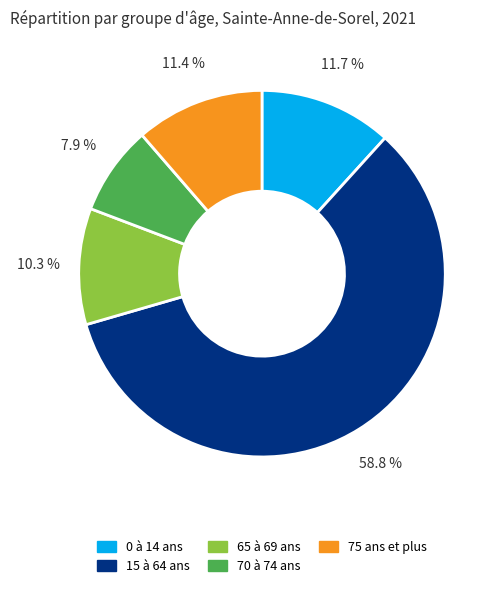

Which category has the biggest portion of the pie?

15 à 64 ans